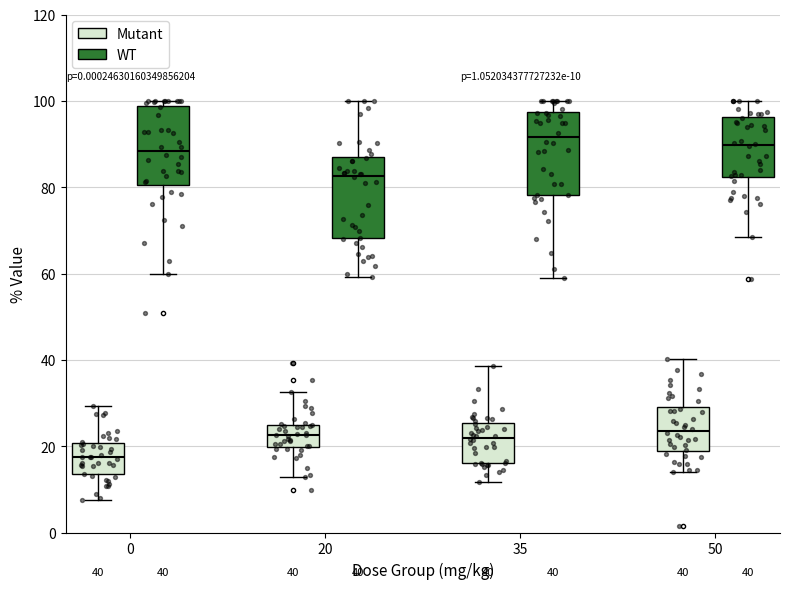

Which box has the lowest median line?

0 (Mutant)